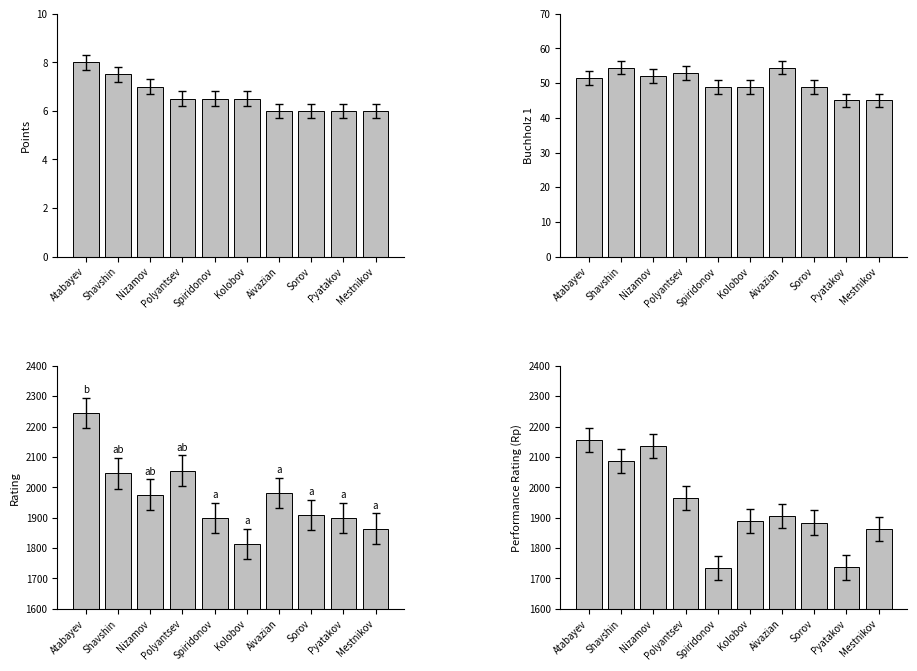

How many distinct data groups are displayed?

4